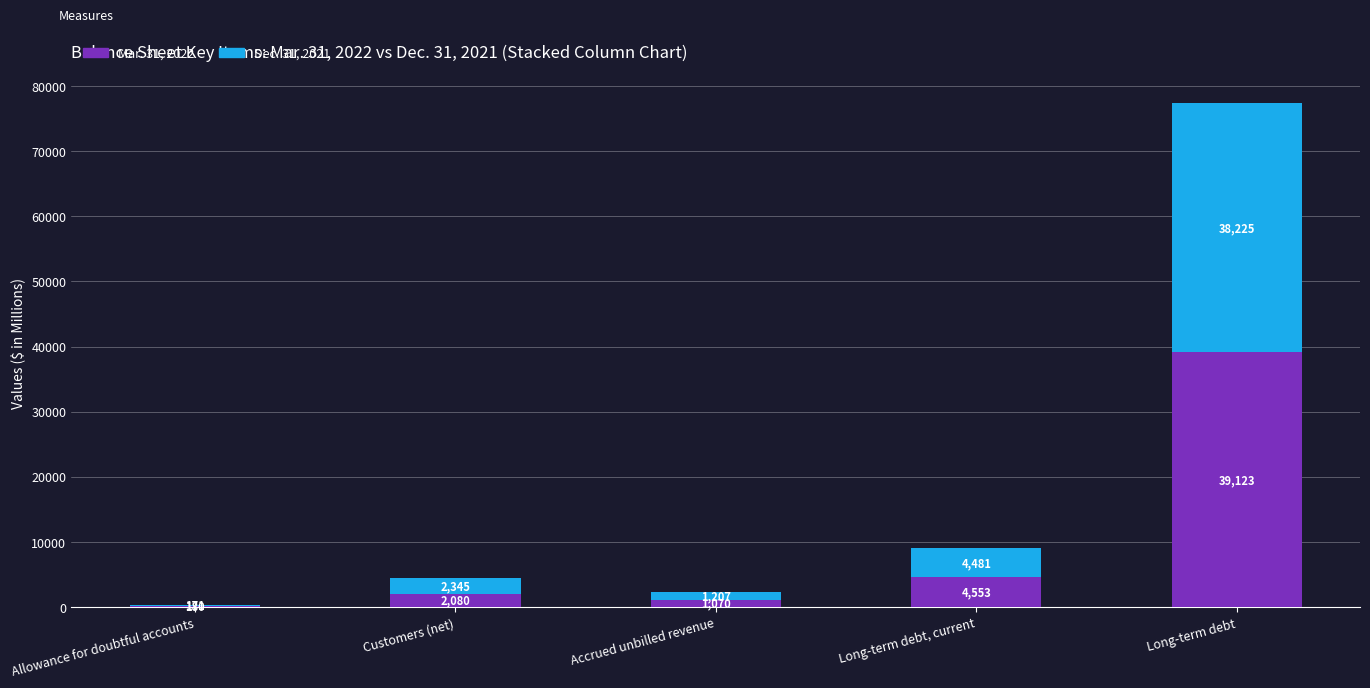

Reading right to left, what are the values for Mar. 31, 2022?

Long-term debt=39123	Long-term debt, current=4553	Accrued unbilled revenue=1070	Customers (net)=2080	Allowance for doubtful accounts=180